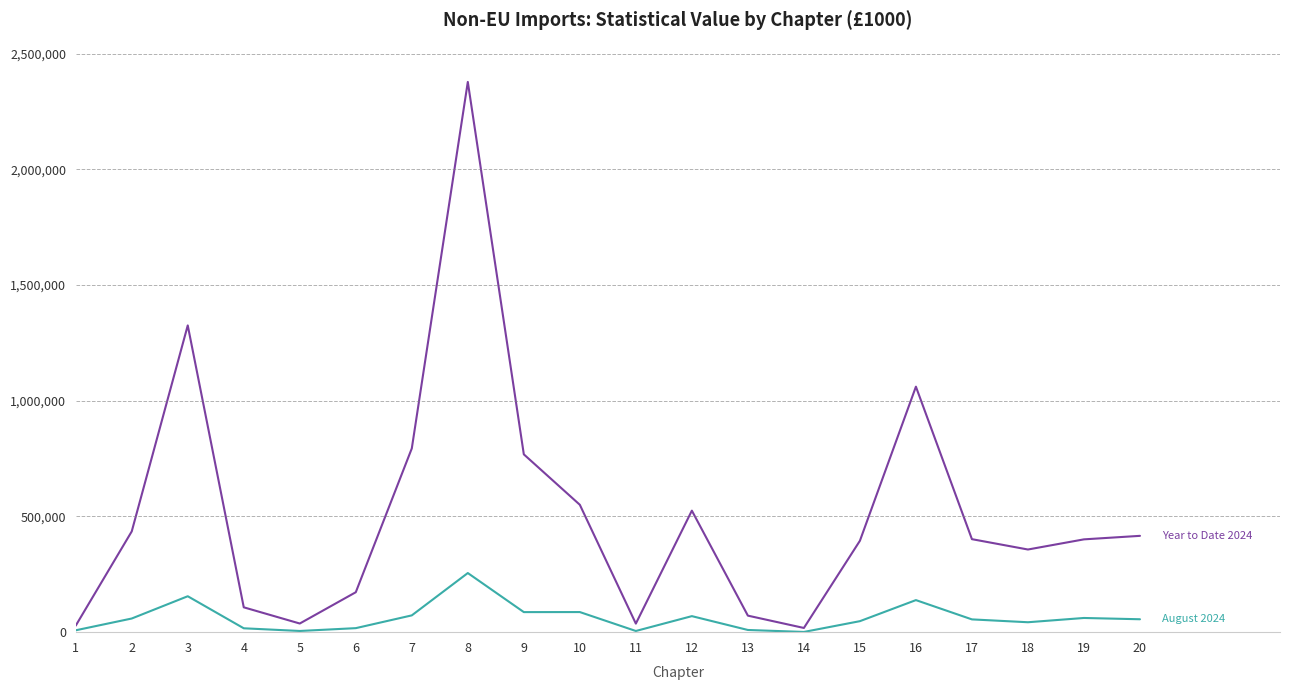

At which category is the sum across all series the highest?

8